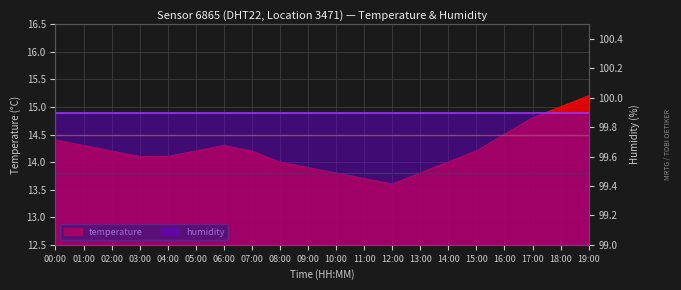

What is the maximum value shown in the chart?

15.2